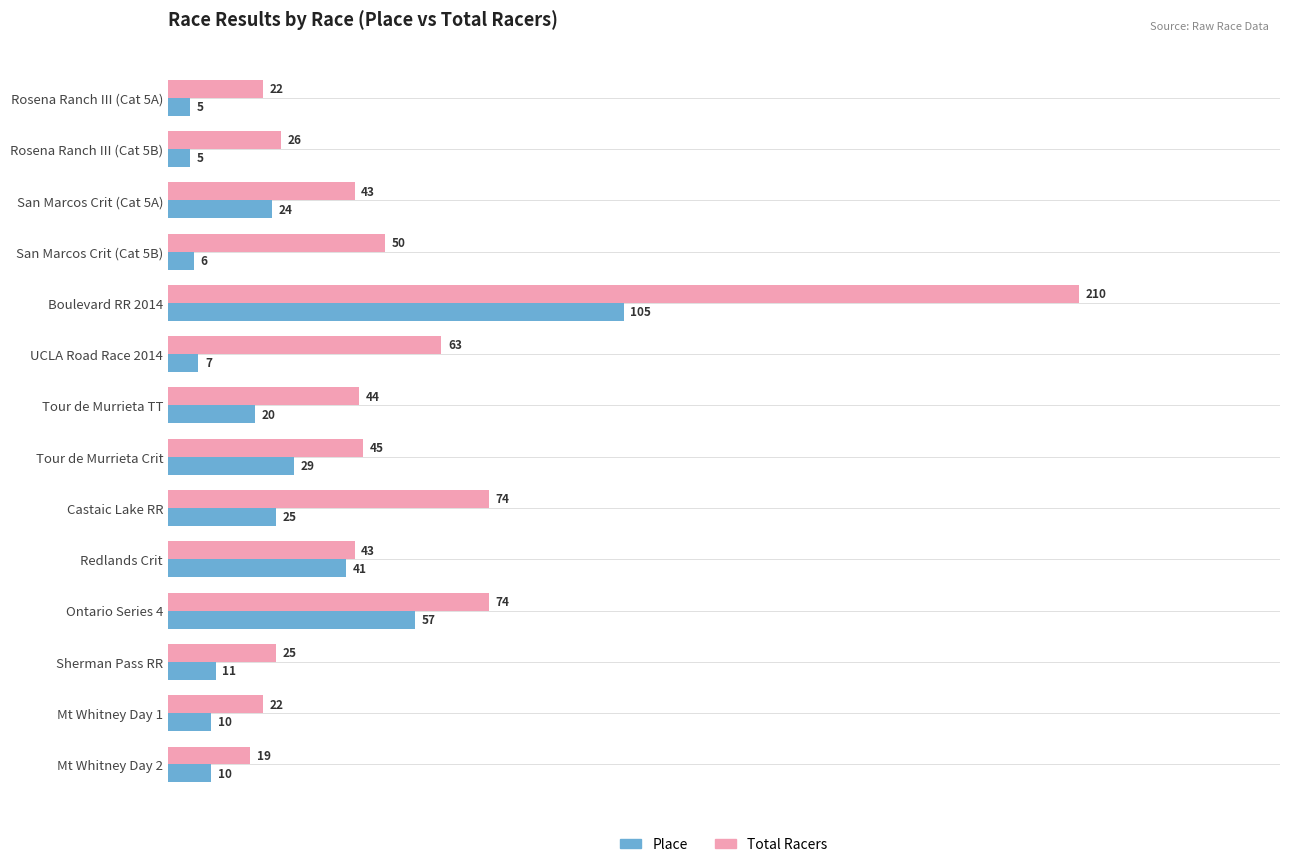

List the series in order of their peak value, highest first.

Total Racers, Place